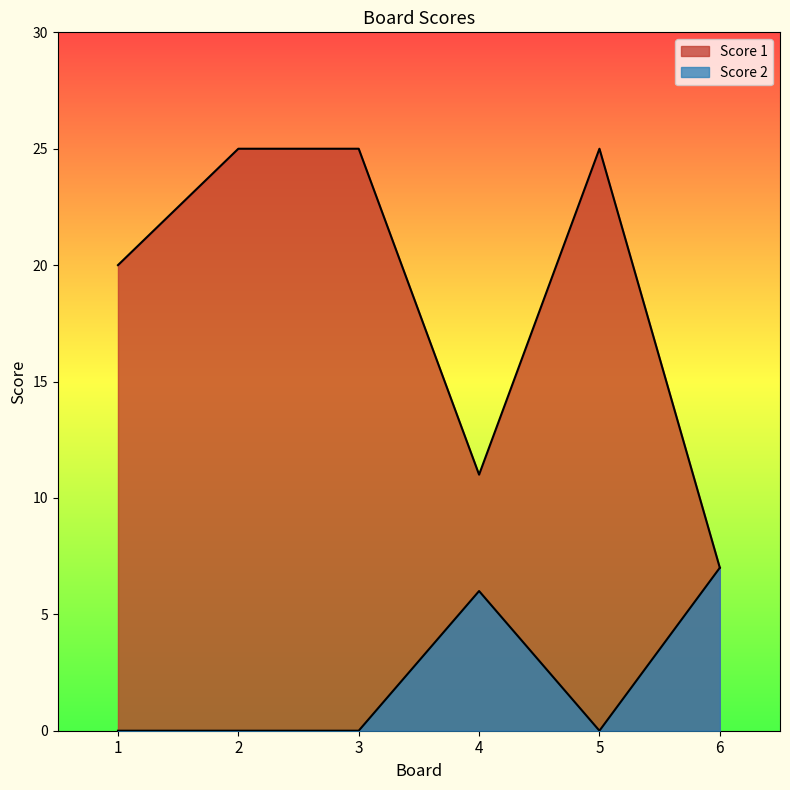

Which series changed the most between 4 and 5?

Score 1